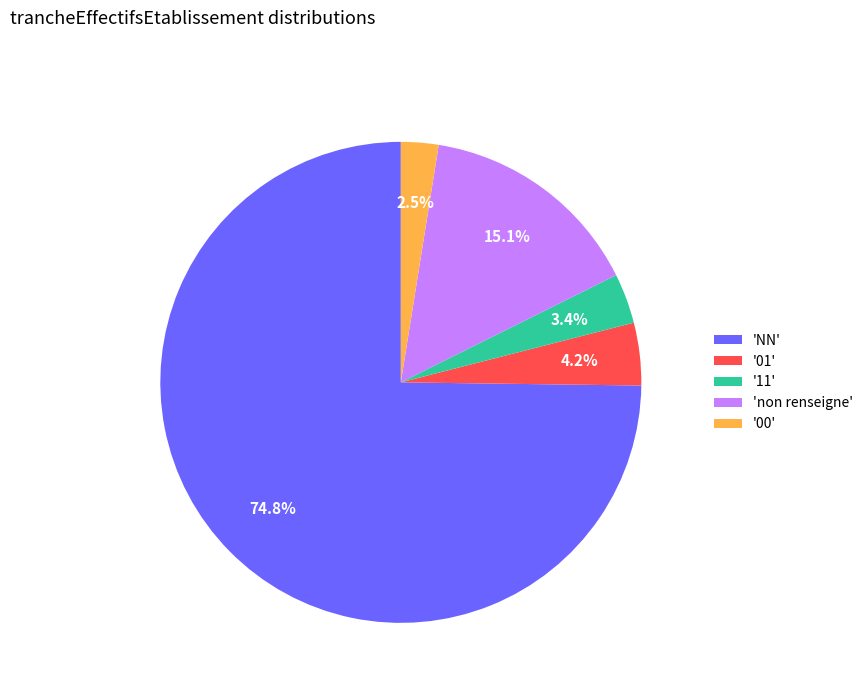

Rank the categories by value from highest to lowest.

'NN', 'non renseigne', '01', '11', '00'